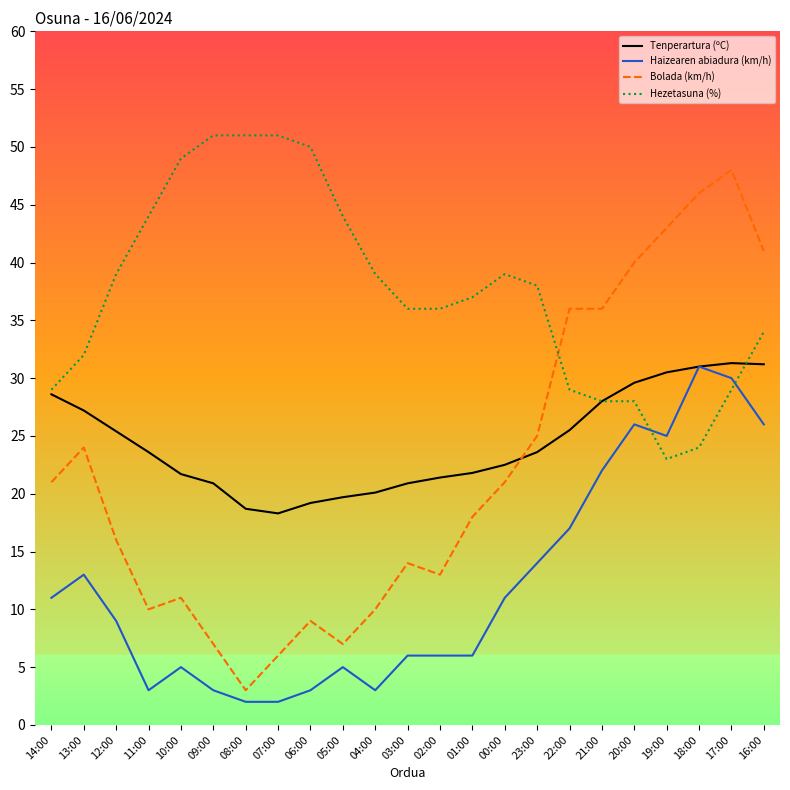

What is the total value across all series at 09:00?

81.9